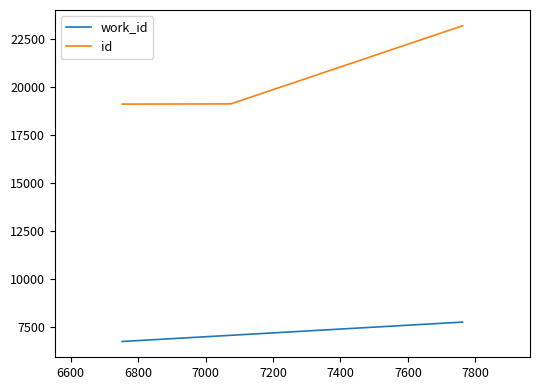

List the series in order of their overall mean, lowest first.

work_id, id